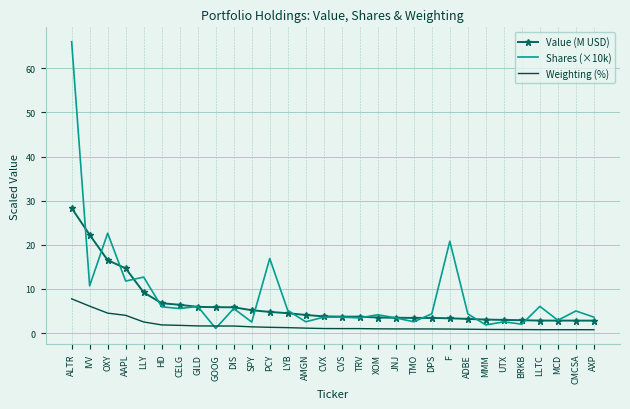

What is the sum of the Weighting (%) values at MCD and SPY?

2.2